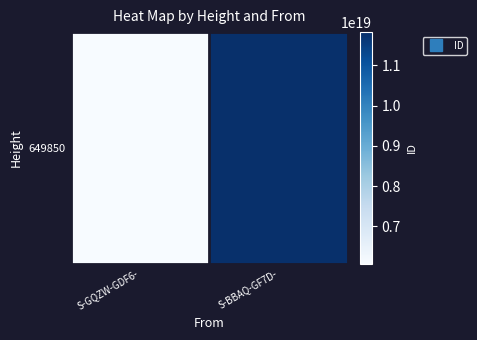

What is the minimum value shown in the chart?

6077876442752061440